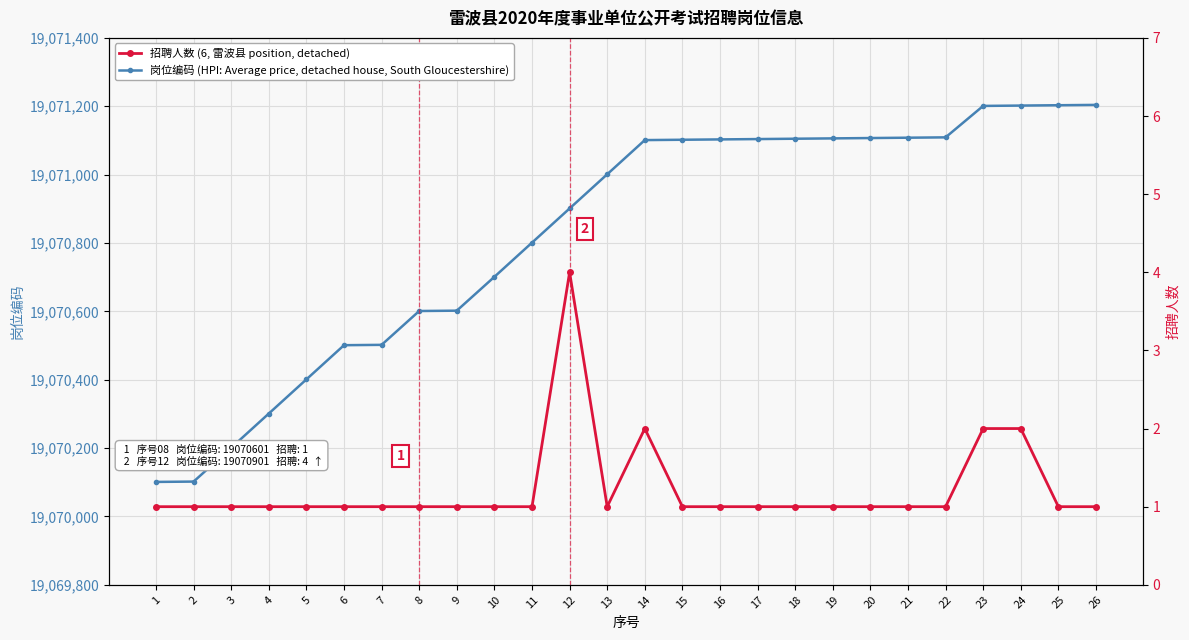

What is the difference between the maximum and minimum values in the 招聘人数 (6, 雷波县 position, detached) series?

3